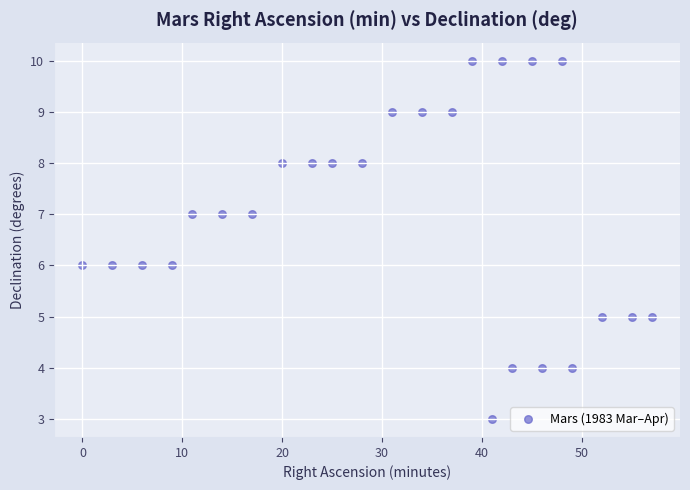

What is the range of X values (max minus min)?

57